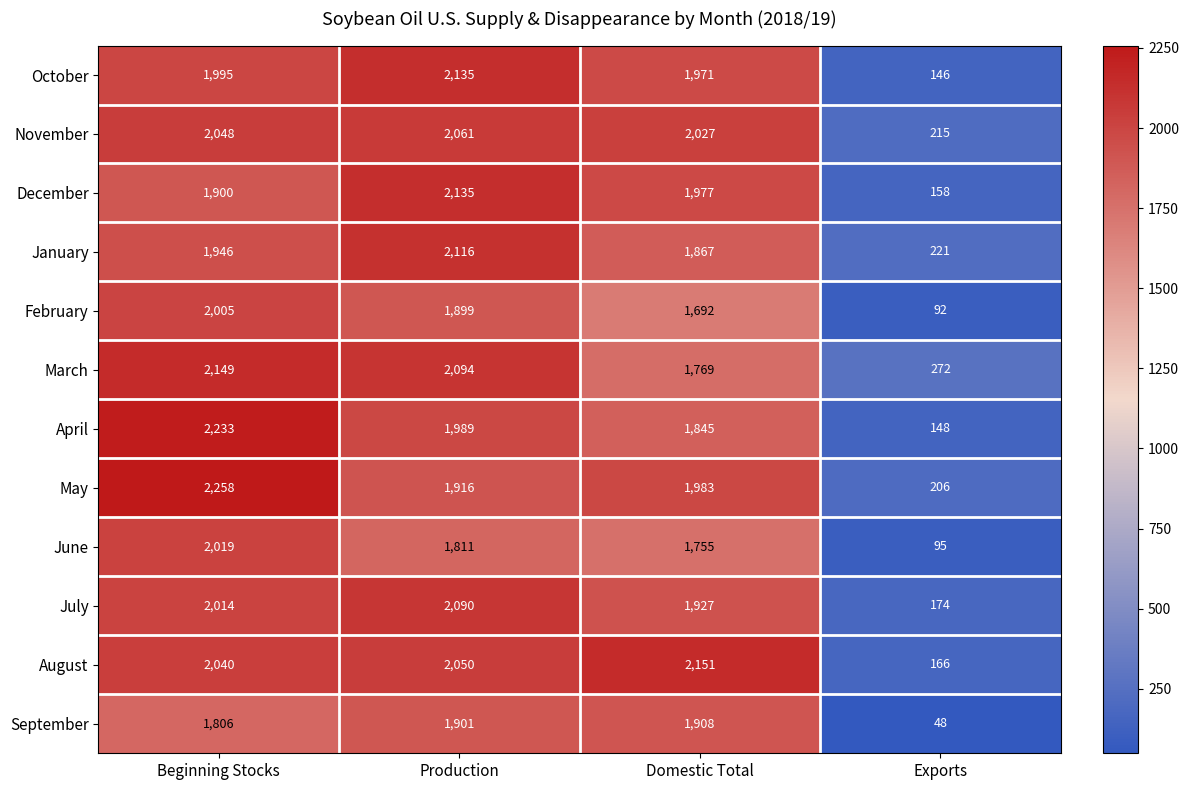

At how many categories does at least one series exceed 1611?

3